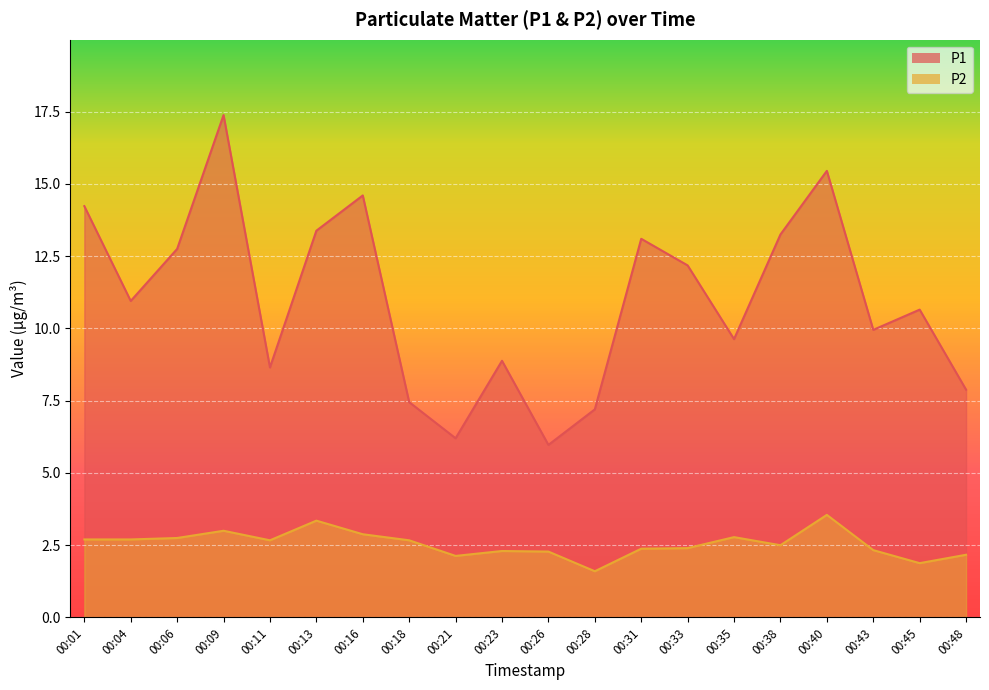

True or false: P1 and P2 cross at least once.

False